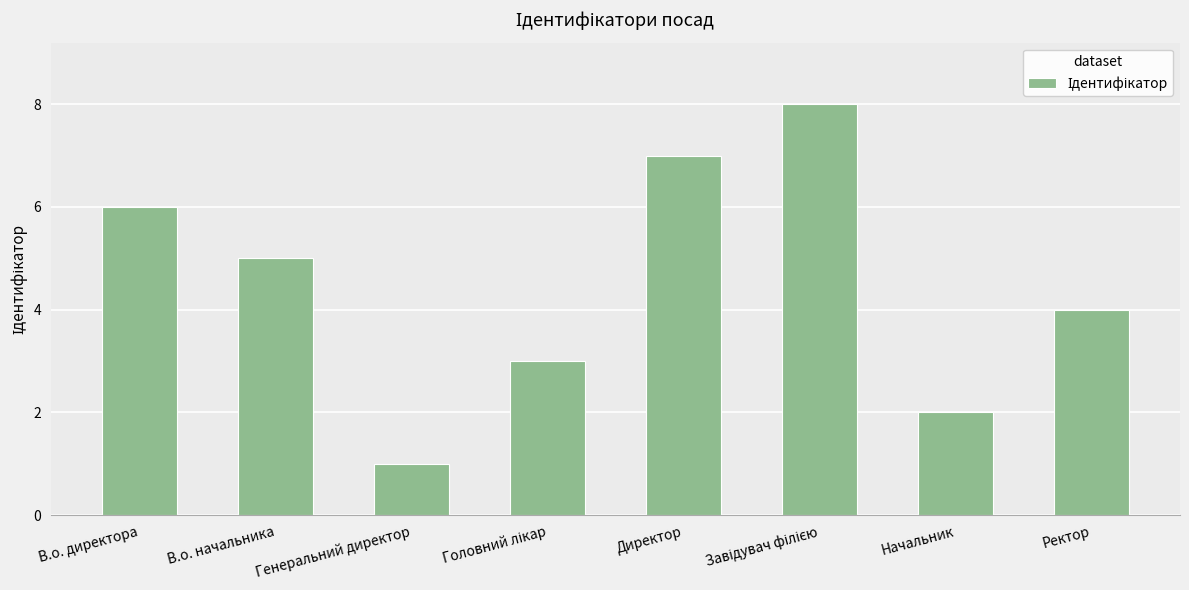

What is the maximum value shown in the chart?

8